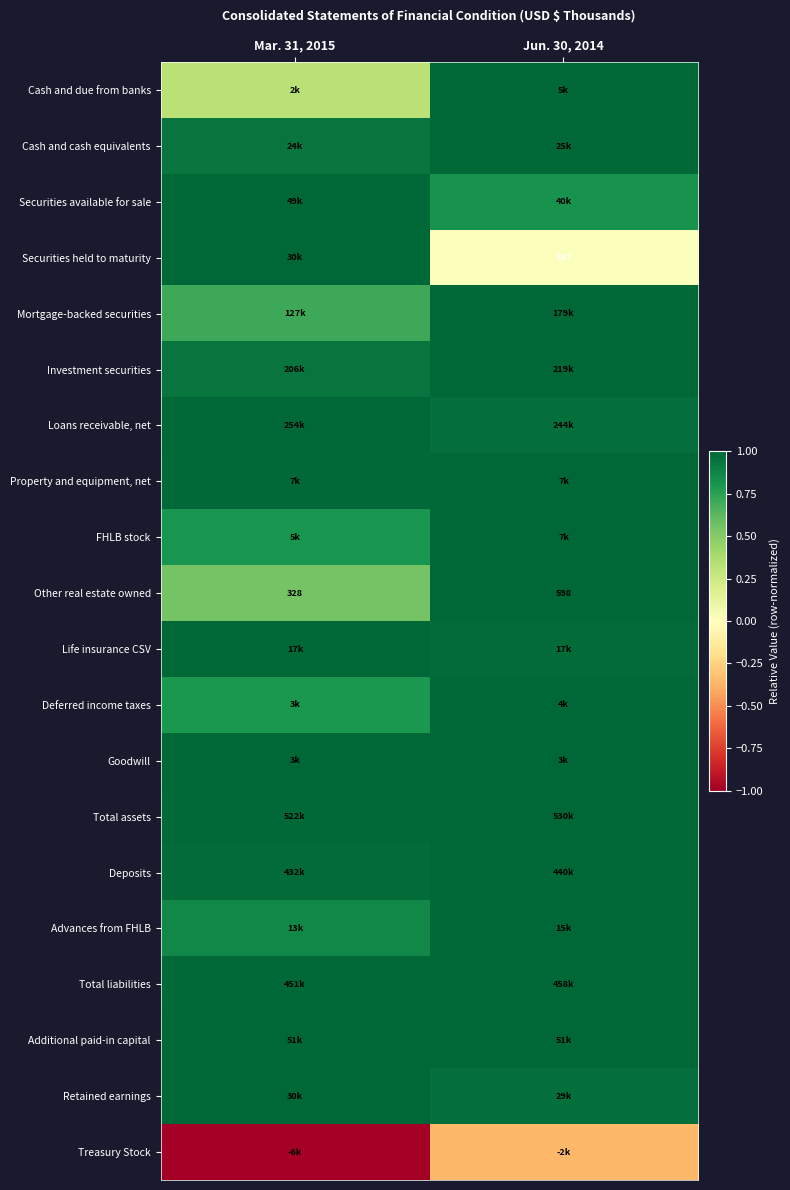

Count the Additional paid-in capital values in the range 0 to 1.

2